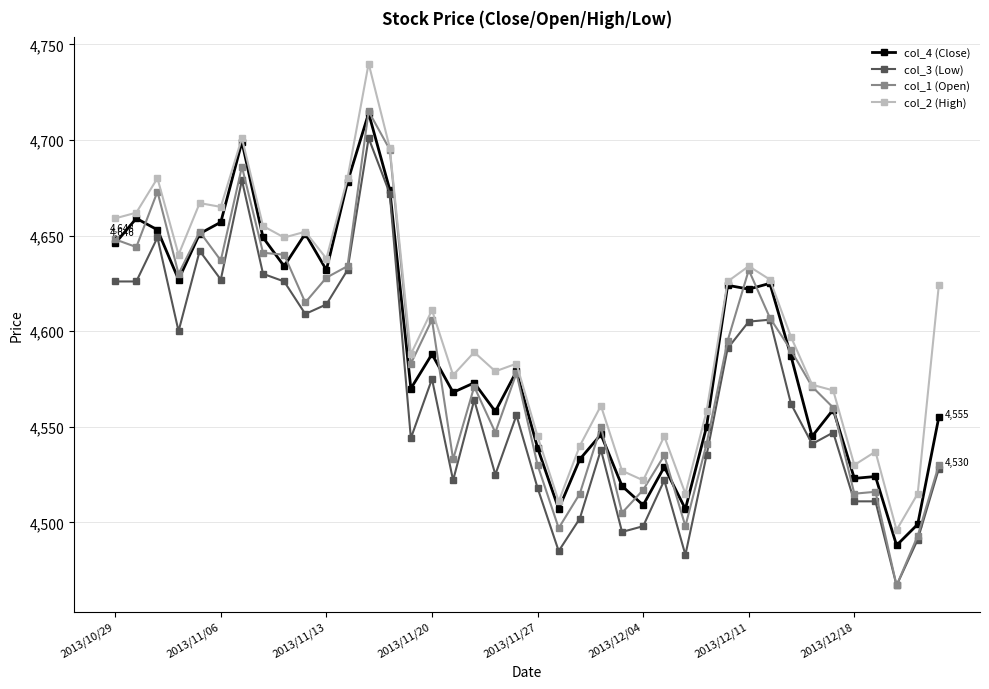

True or false: col_2 (High) has more than 1 interior local peaks.

True